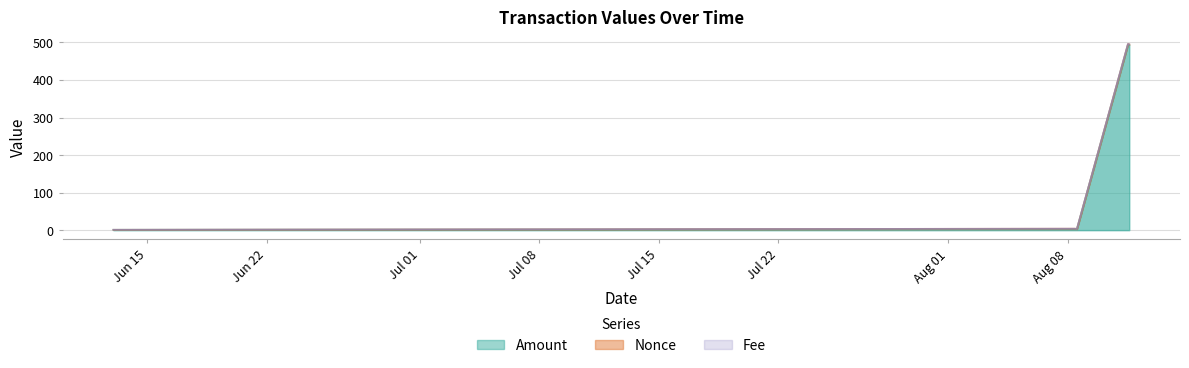

What is the label of the 1st point from the right?

2021-08-11 14:33